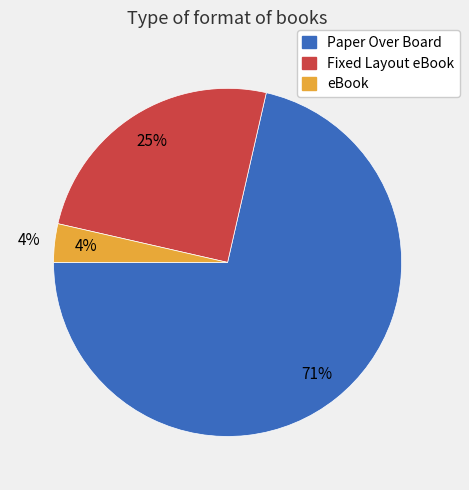

To the nearest percent, what is the difference between the eBook and Fixed Layout eBook slice percentages?

21%